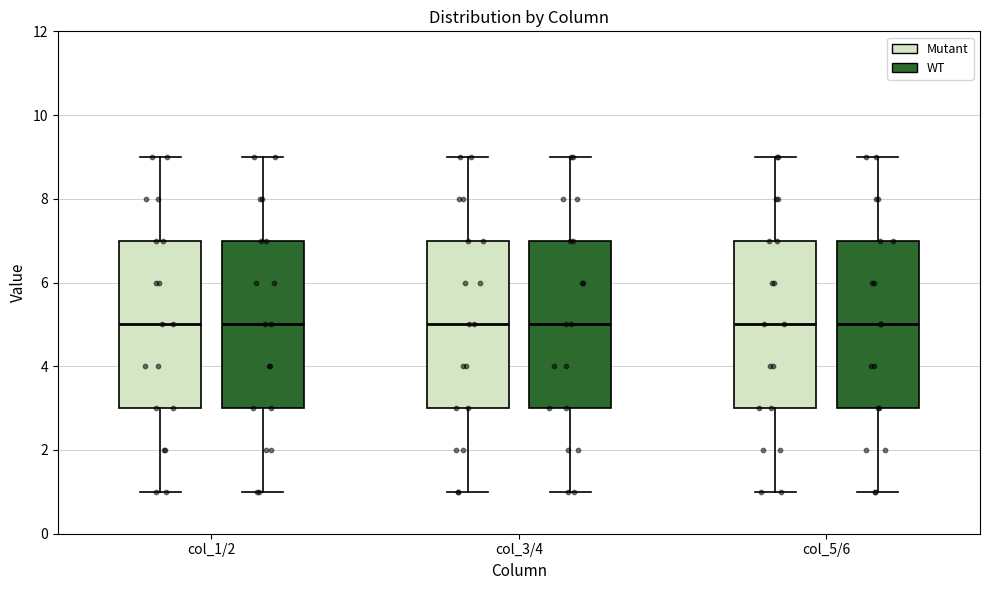

Reading left to right, transcribe this box plot: for each box, give where its median line is, the range the box spans, and where its two whiskers end, as read against the y-axis. The values are not printed on the chart, so give them approximately, as read against the axis.

col_1/2 (Mutant): median 5, box 3 to 7, whiskers 1 to 9
col_1/2 (WT): median 5, box 3 to 7, whiskers 1 to 9
col_3/4 (Mutant): median 5, box 3 to 7, whiskers 1 to 9
col_3/4 (WT): median 5, box 3 to 7, whiskers 1 to 9
col_5/6 (Mutant): median 5, box 3 to 7, whiskers 1 to 9
col_5/6 (WT): median 5, box 3 to 7, whiskers 1 to 9